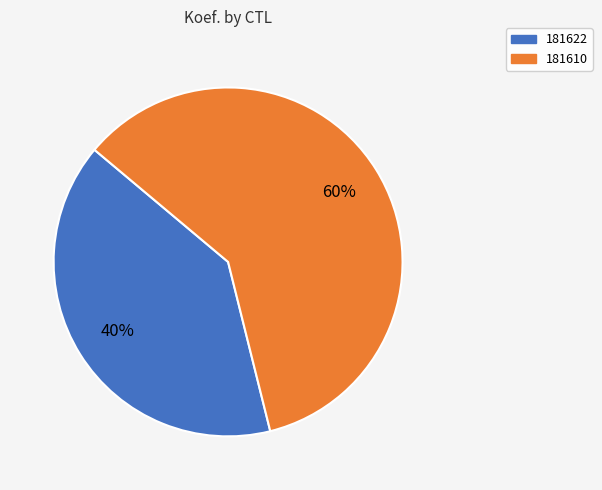

What is the smallest slice in the pie chart?

181622